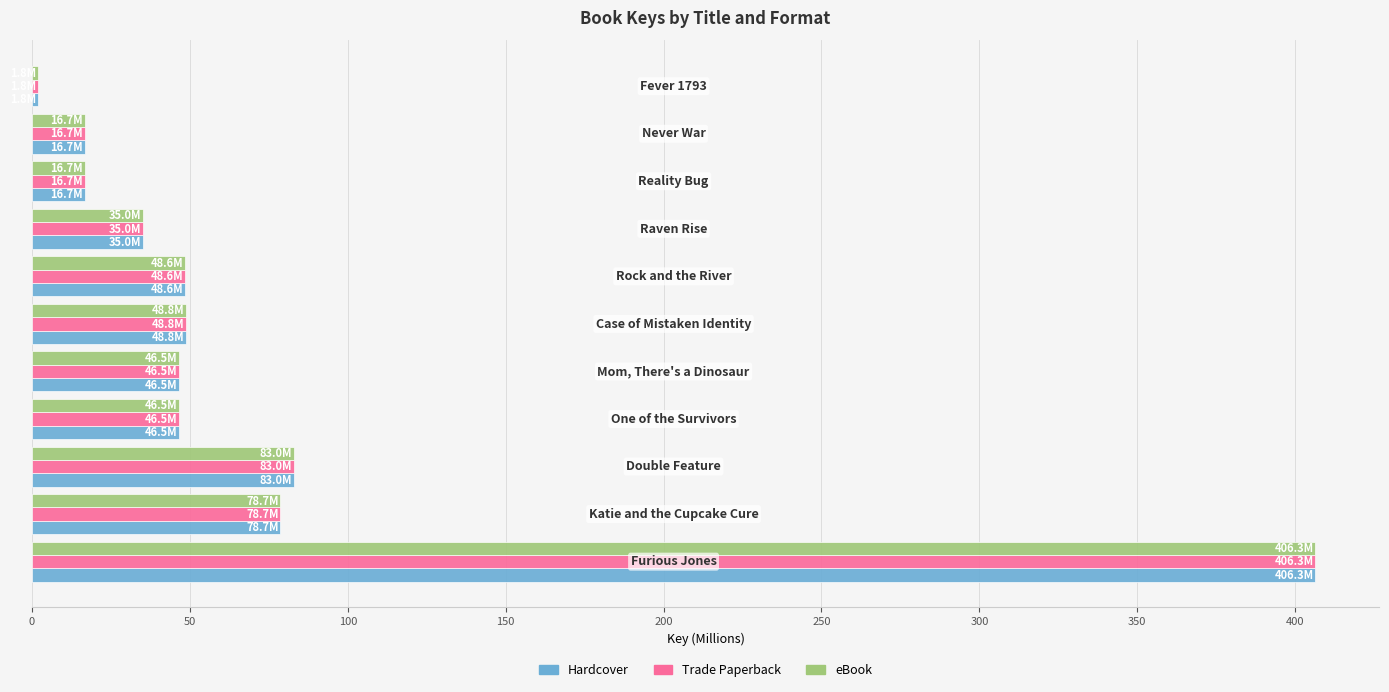

What is the difference between the maximum and minimum values in the Trade Paperback series?

404.5